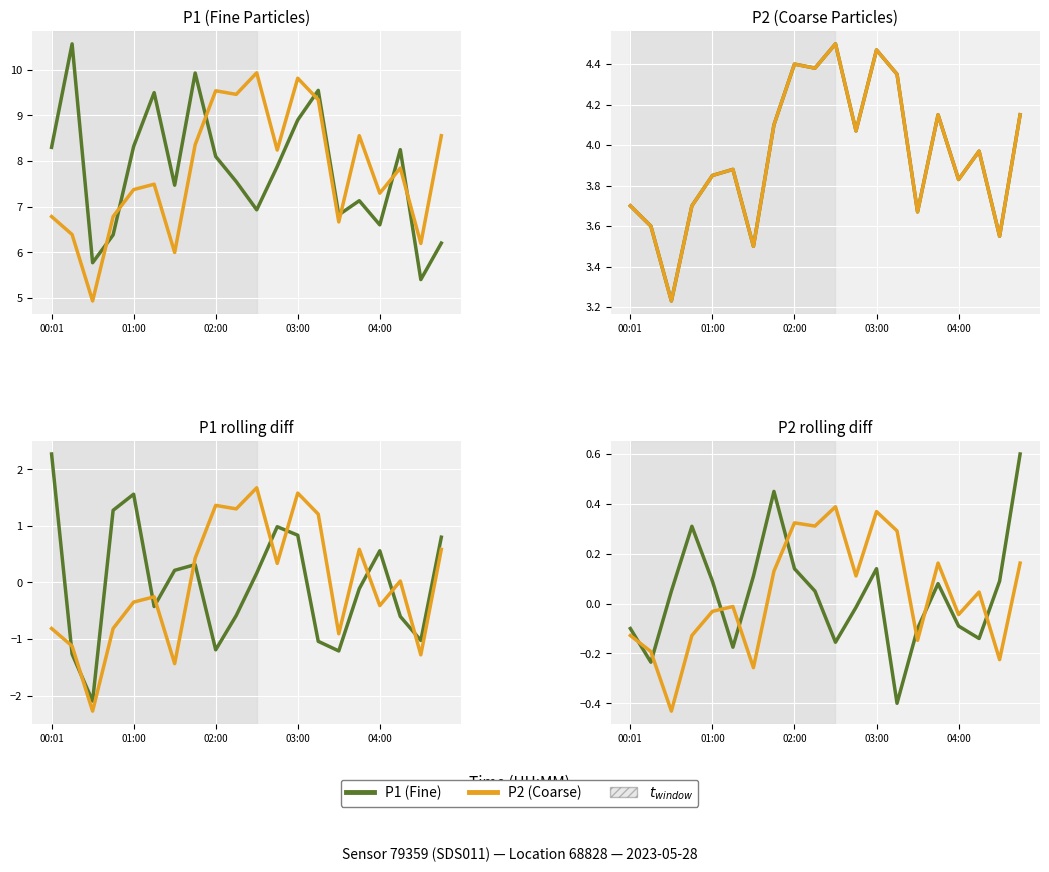

Is it true that P2 (Coarse) equals -0.0 at 01:00?

True